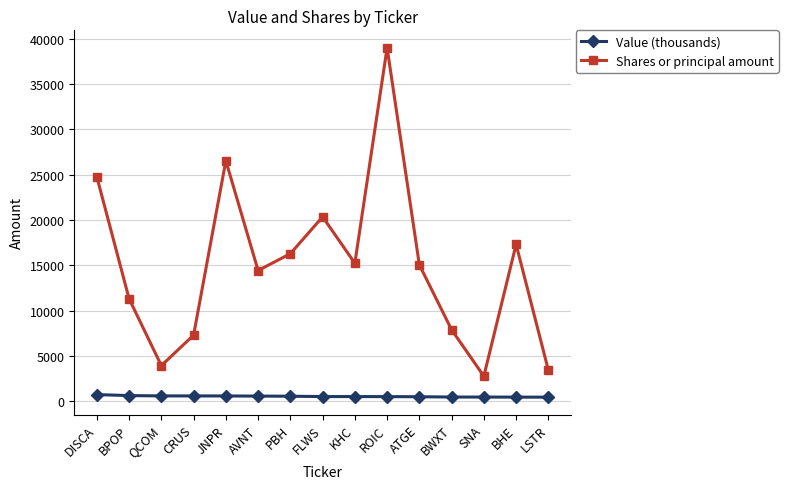

What is the difference between the highest and lowest values at CRUS?

6702